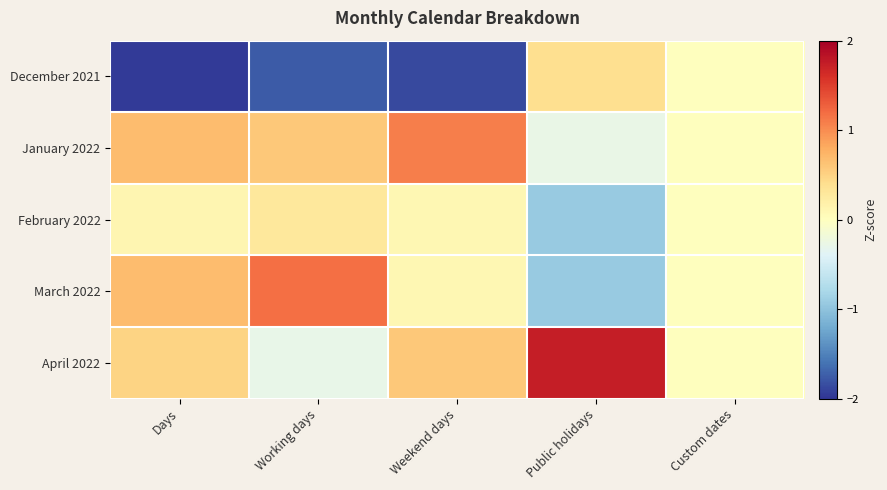

What is the spread (max minus min) of values at Public holidays?

2.7